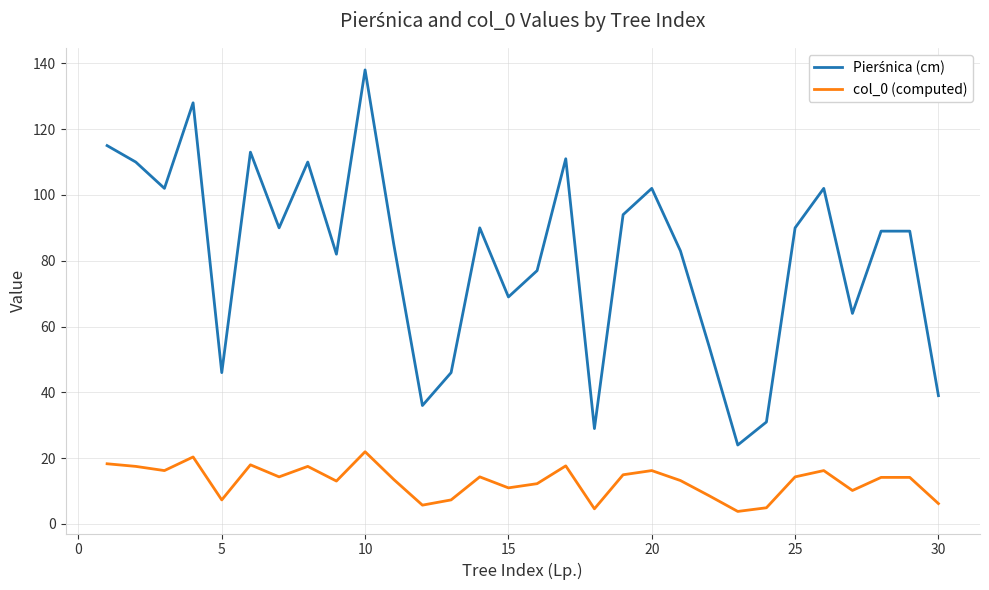

Does the chart have visible grid lines?

Yes